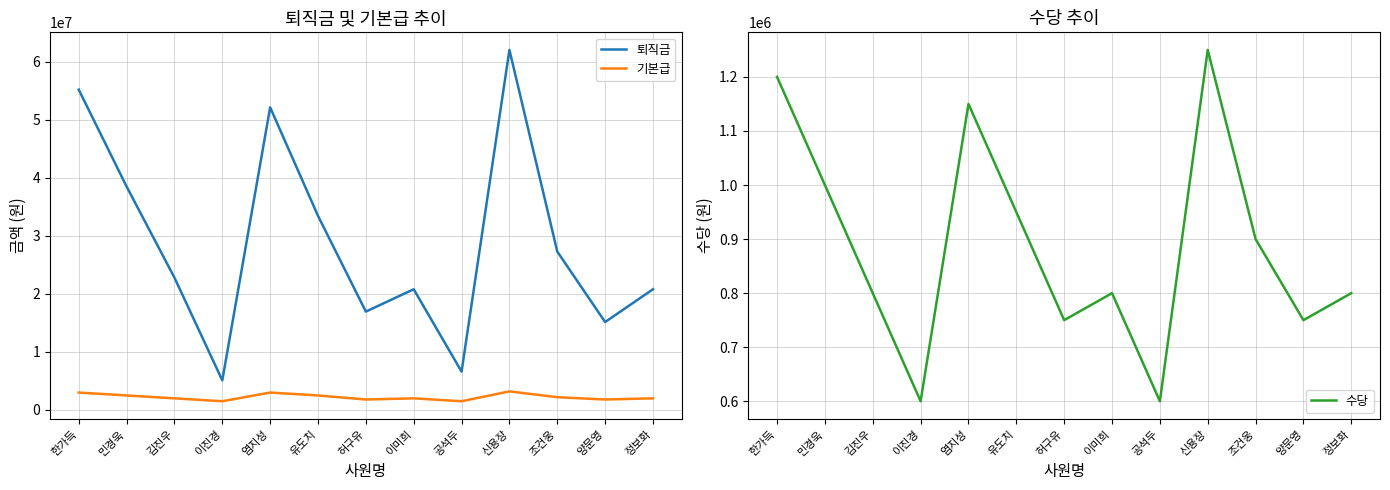

How many data points in 기본급 are less than 2000000?

4